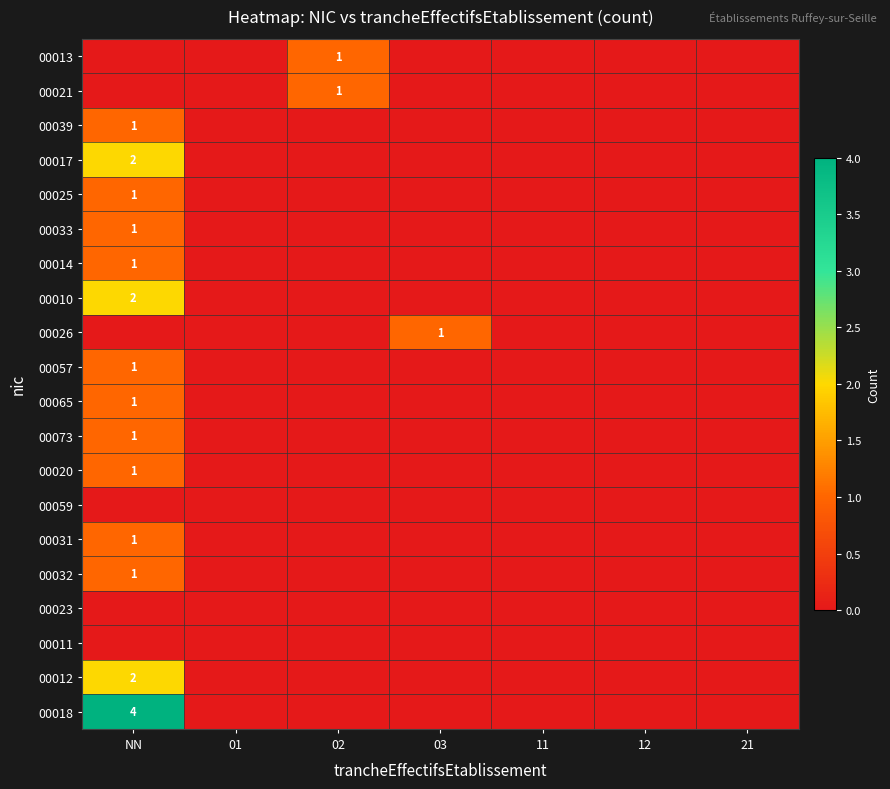

Which label corresponds to the smallest value in the chart?

NN